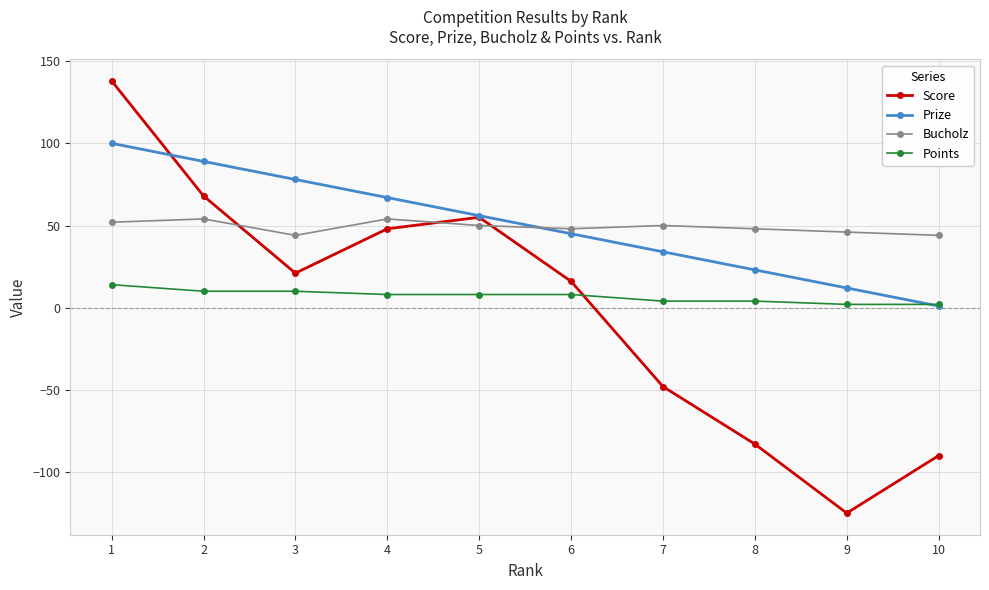

At which category does the chart reach its minimum across all series?

9